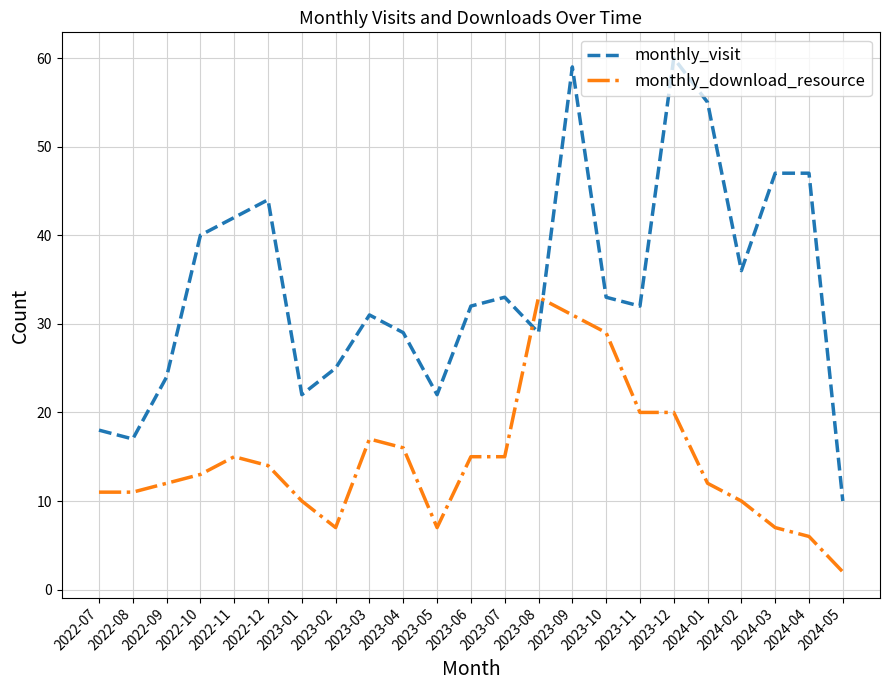

Rank the series at 2022-07 from highest to lowest value.

monthly_visit, monthly_download_resource